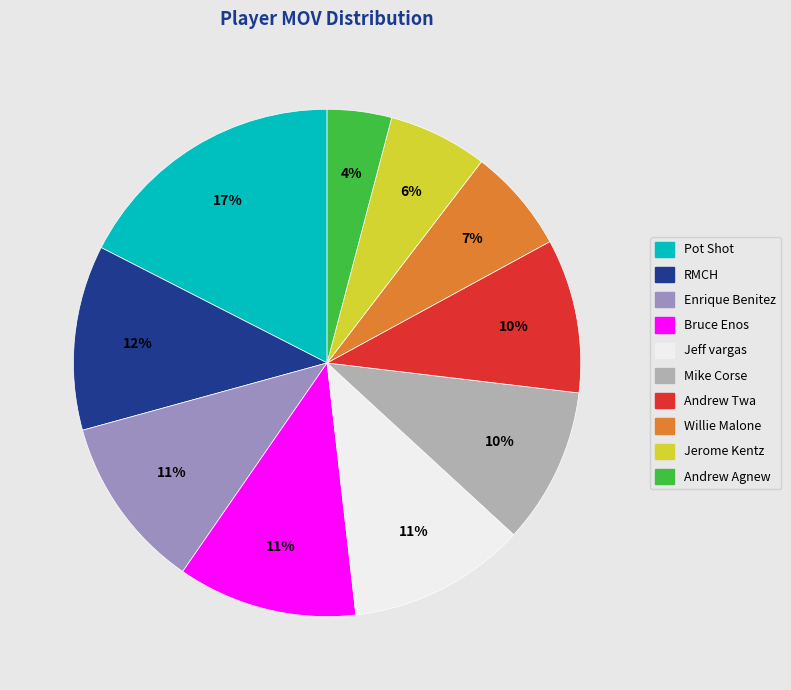

Is there any slice that represents more than half of the pie?

No